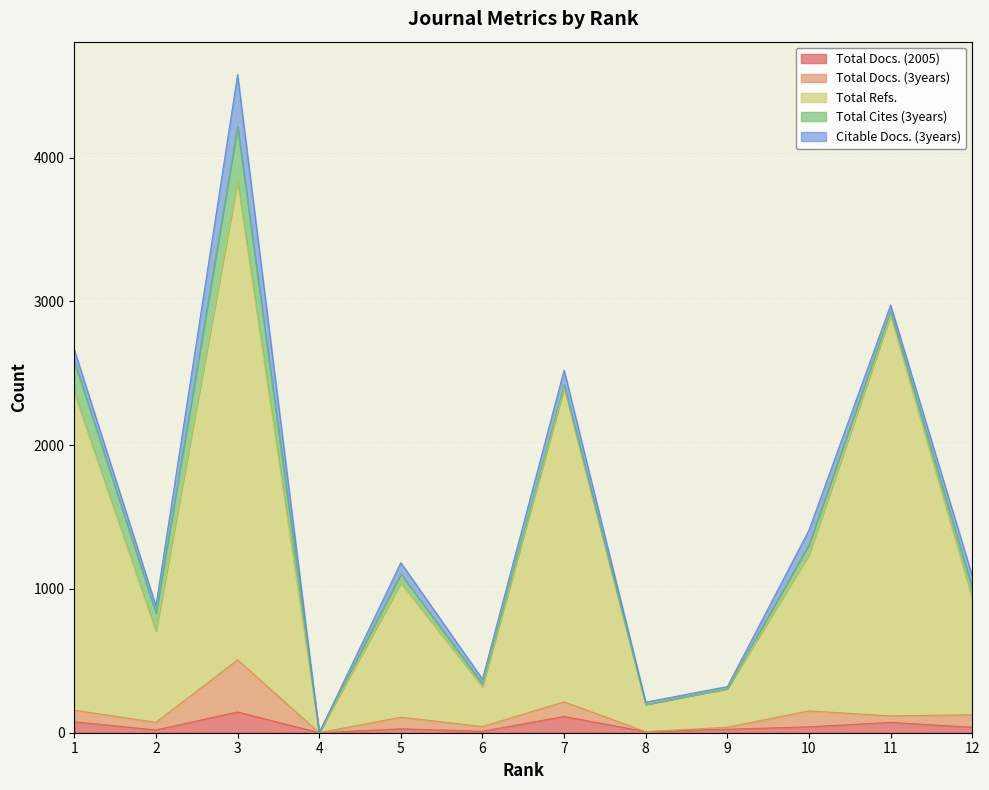

At which label is Total Docs. (3years) closest to 253?

7